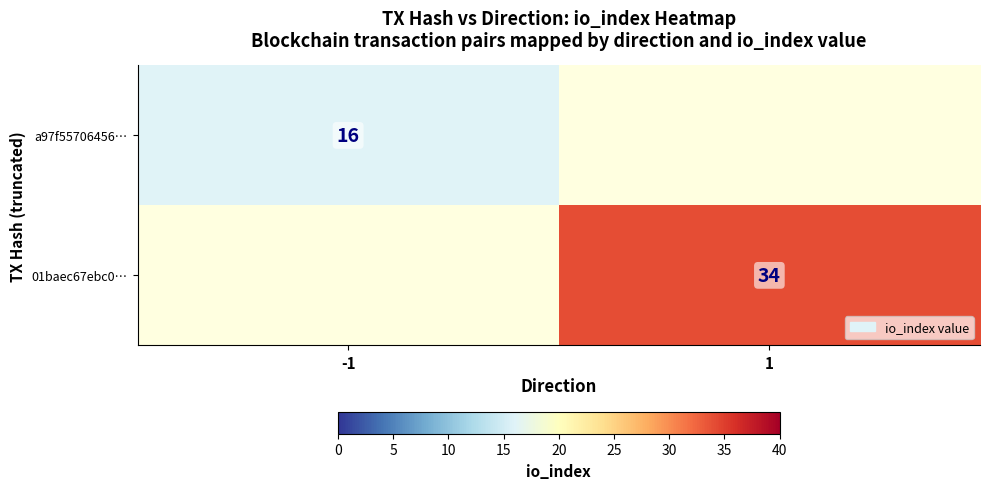

Which category has the highest value across all series?

1